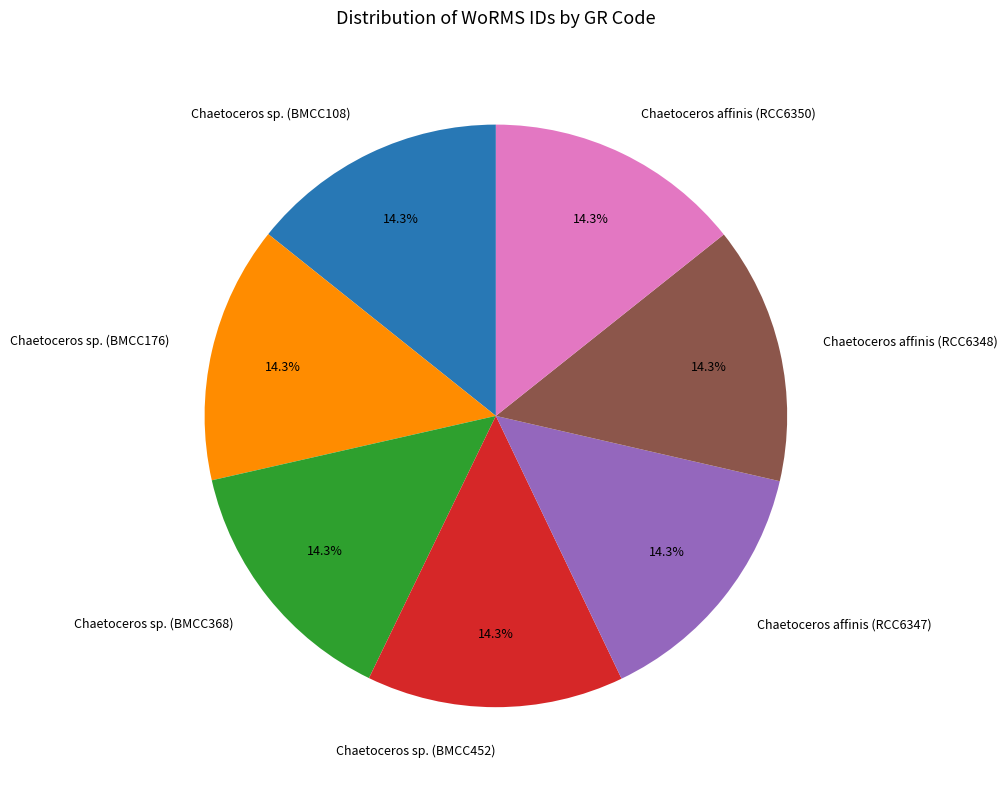

To the nearest percent, what percentage of the pie is Chaetoceros sp. (BMCC452)?

14%